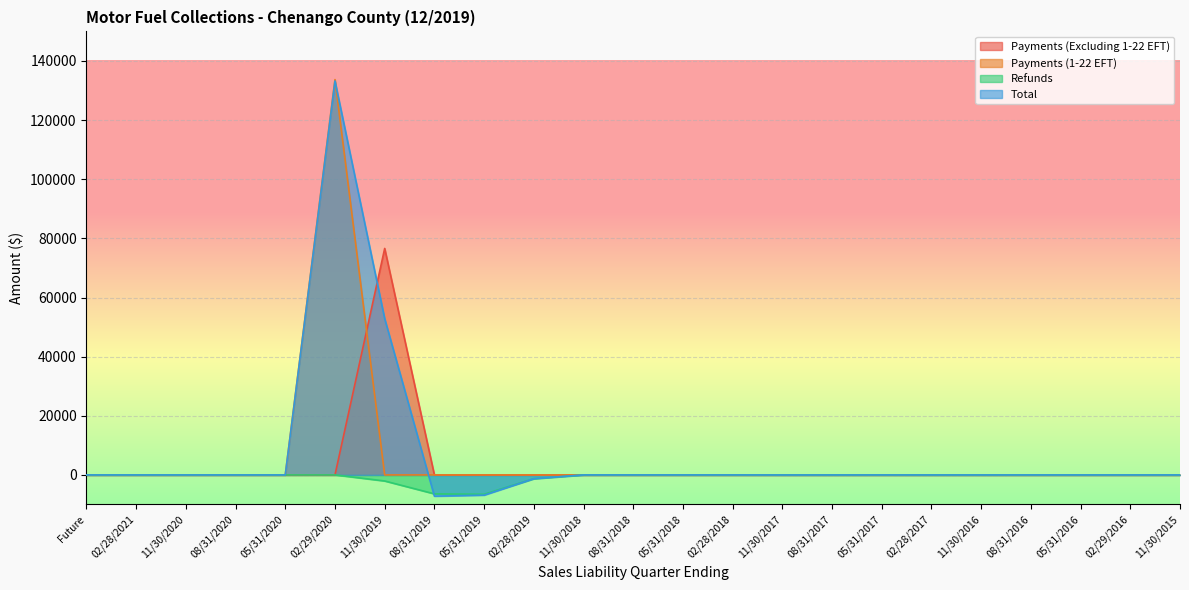

Is it true that Refunds equals -2579.4 at 02/28/2021?

False